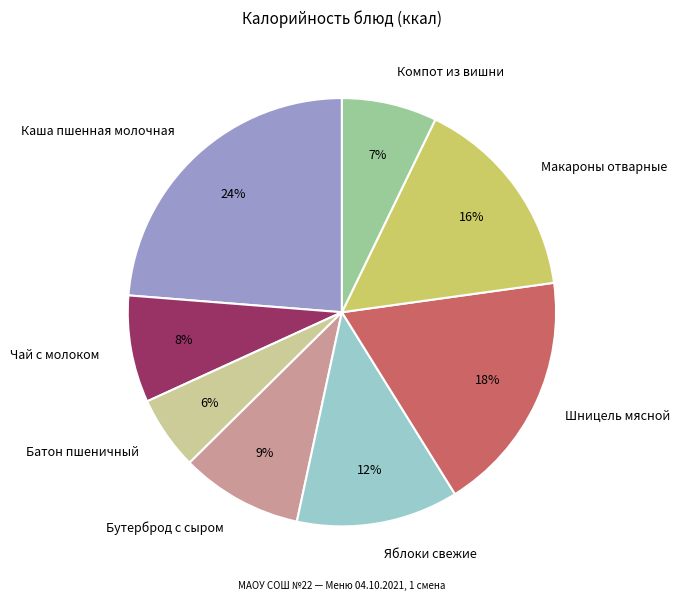

To the nearest percent, what portion does Батон пшеничный represent?

6%